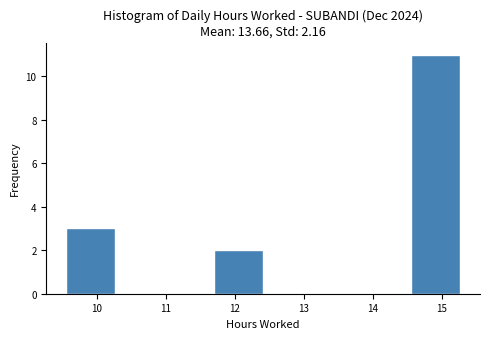

Reading left to right, transcribe this chart: for each bar, give the range it covers on the x-axis and its height. Neither the bar edges nor the heights are printed on the chart, so give them approximately, as read against the axes.

9.6 to 10.3: 3
10.3 to 11.0: 0
11.0 to 11.7: 0
11.7 to 12.4: 2
12.4 to 13.1: 0
13.1 to 13.8: 0
13.8 to 14.6: 0
14.6 to 15.3: 11